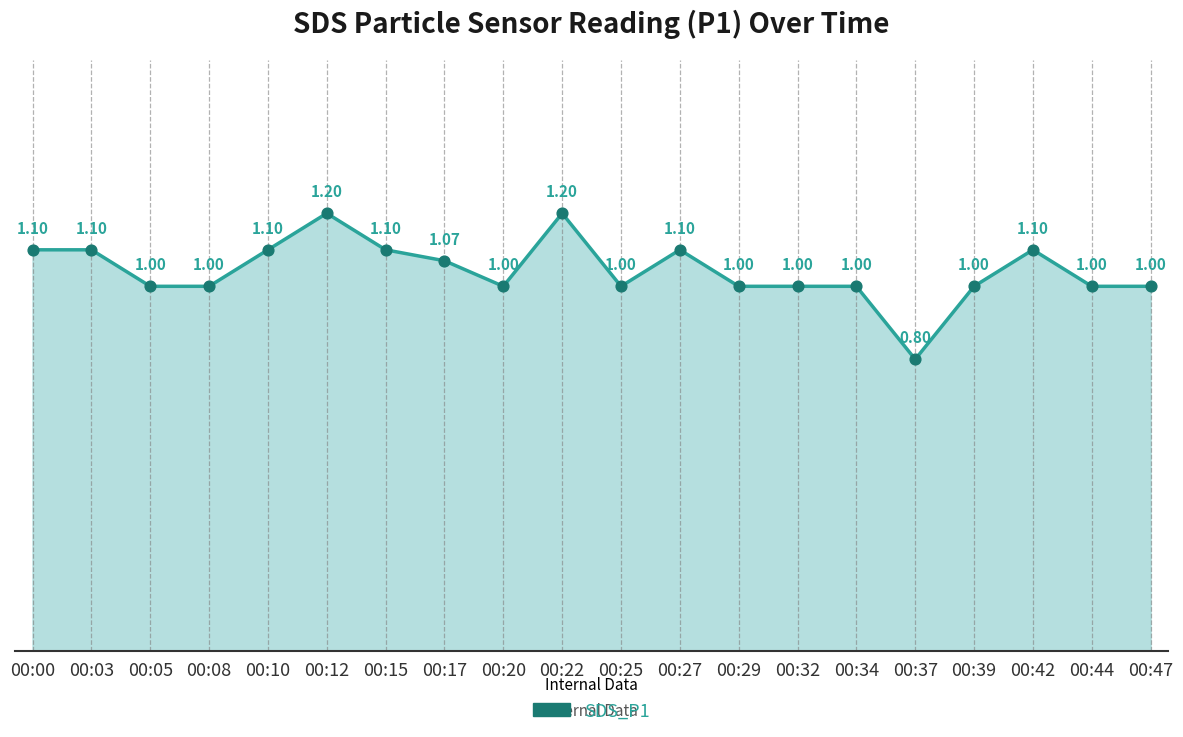

What is the change in value from 00:37 to 00:42?

+0.3